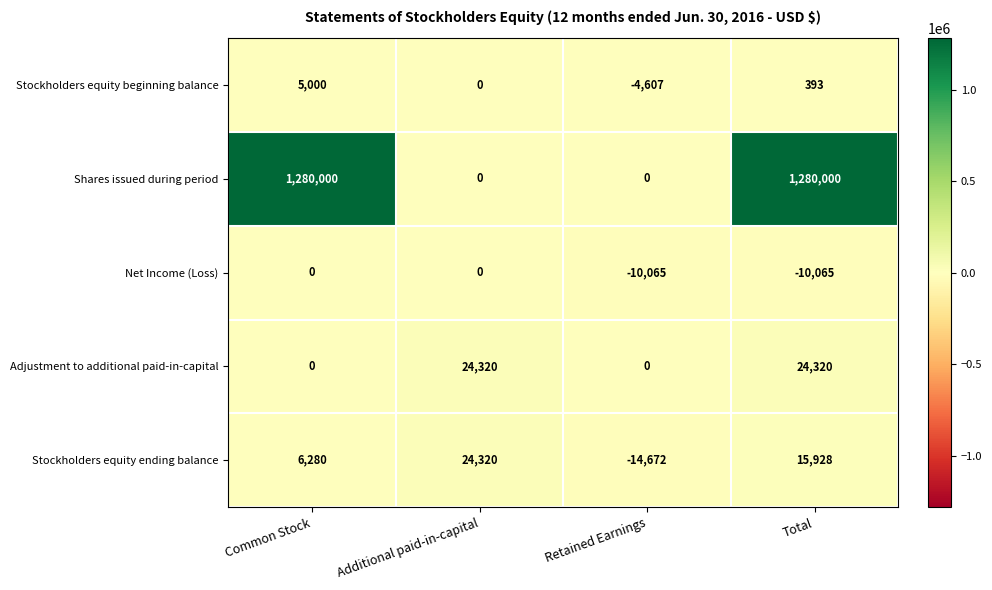

Reading left to right, extract all data points from this chart.

Stockholders equity beginning balance: 5000	0	-4607	393
Shares issued during period: 1280000	0	0	1280000
Net Income (Loss): 0	0	-10065	-10065
Adjustment to additional paid-in-capital: 0	24320	0	24320
Stockholders equity ending balance: 6280	24320	-14672	15928